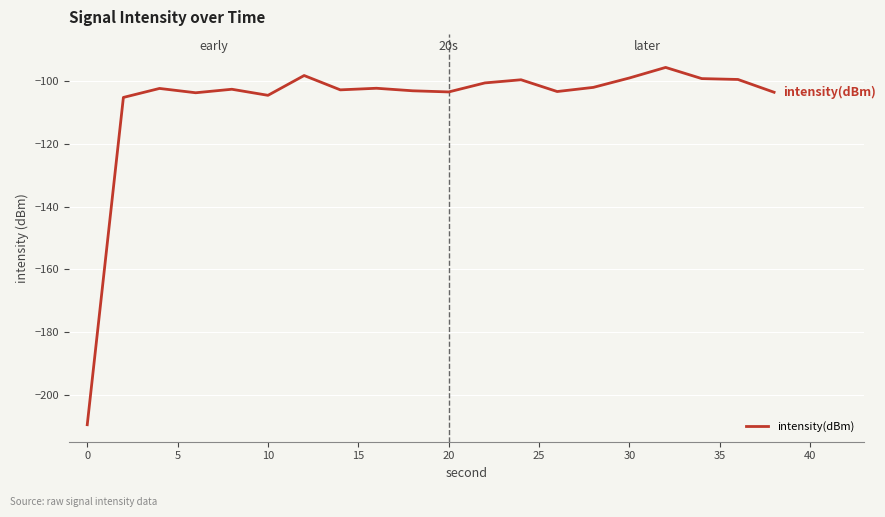

What is the smallest value displayed?

-209.6